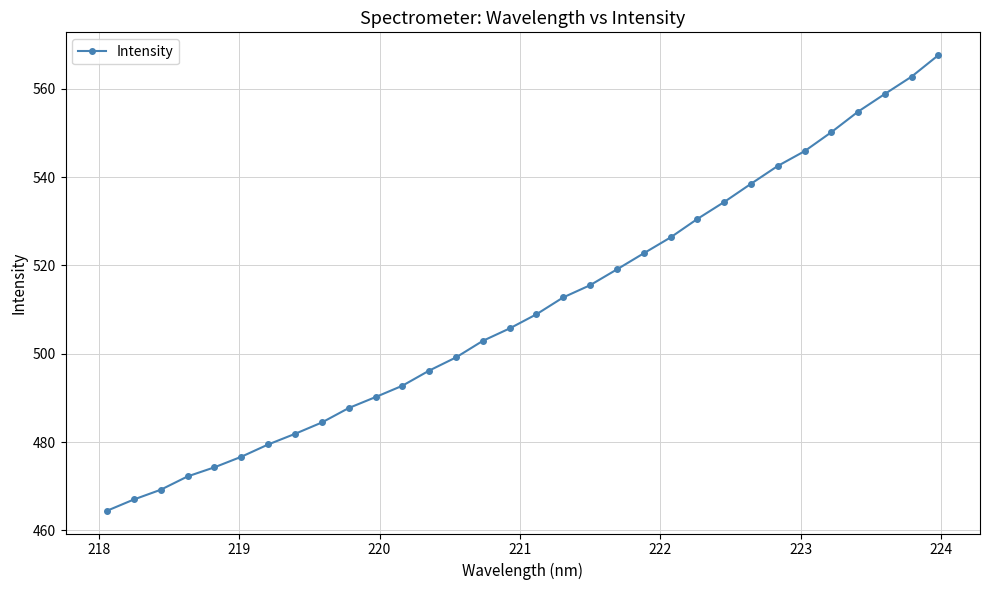

What is the difference between the maximum and minimum values?

103.1